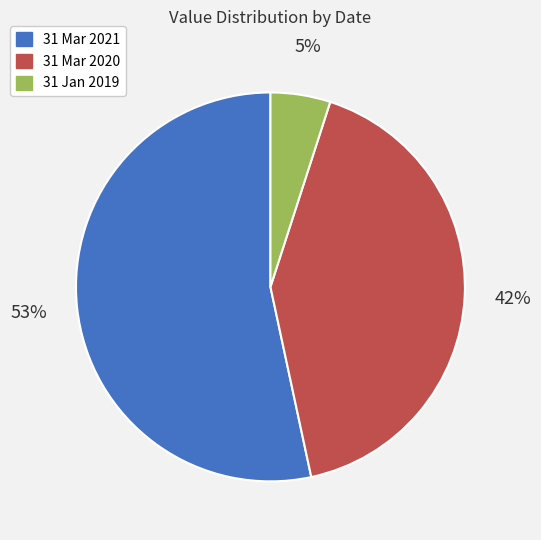

Which slice is the largest?

31 Mar 2021